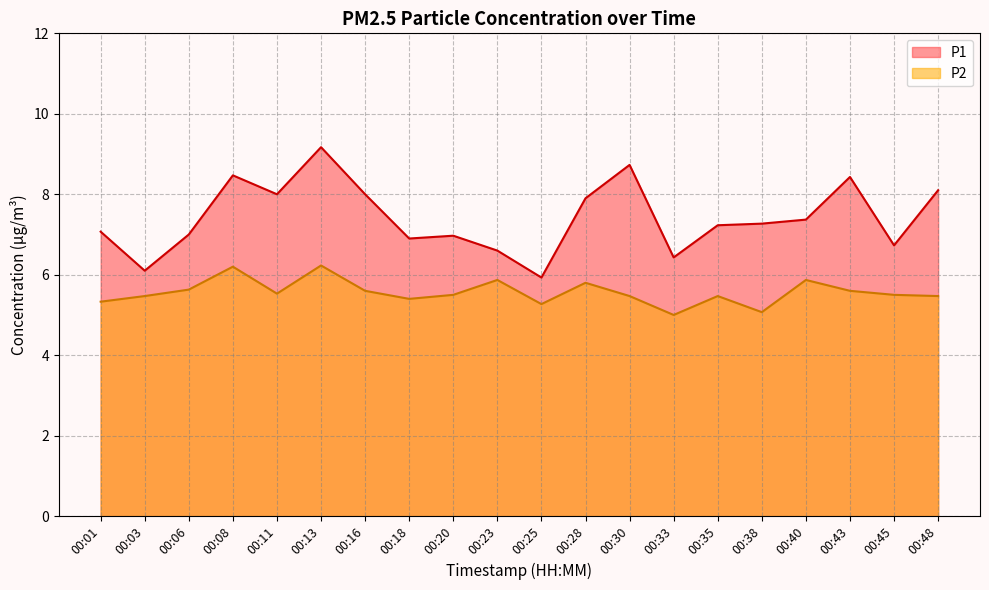

In P2, how many points are higher than both neighbors (excluding endpoints)?

6